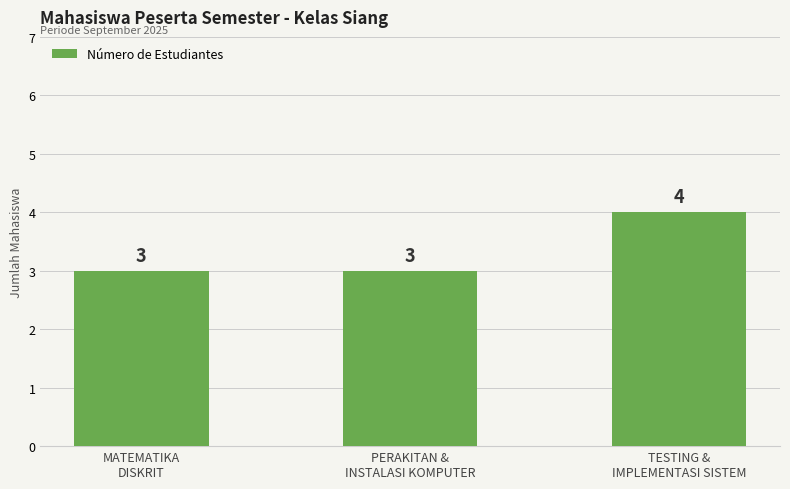

What is the value of the 3rd bar from the left?

4